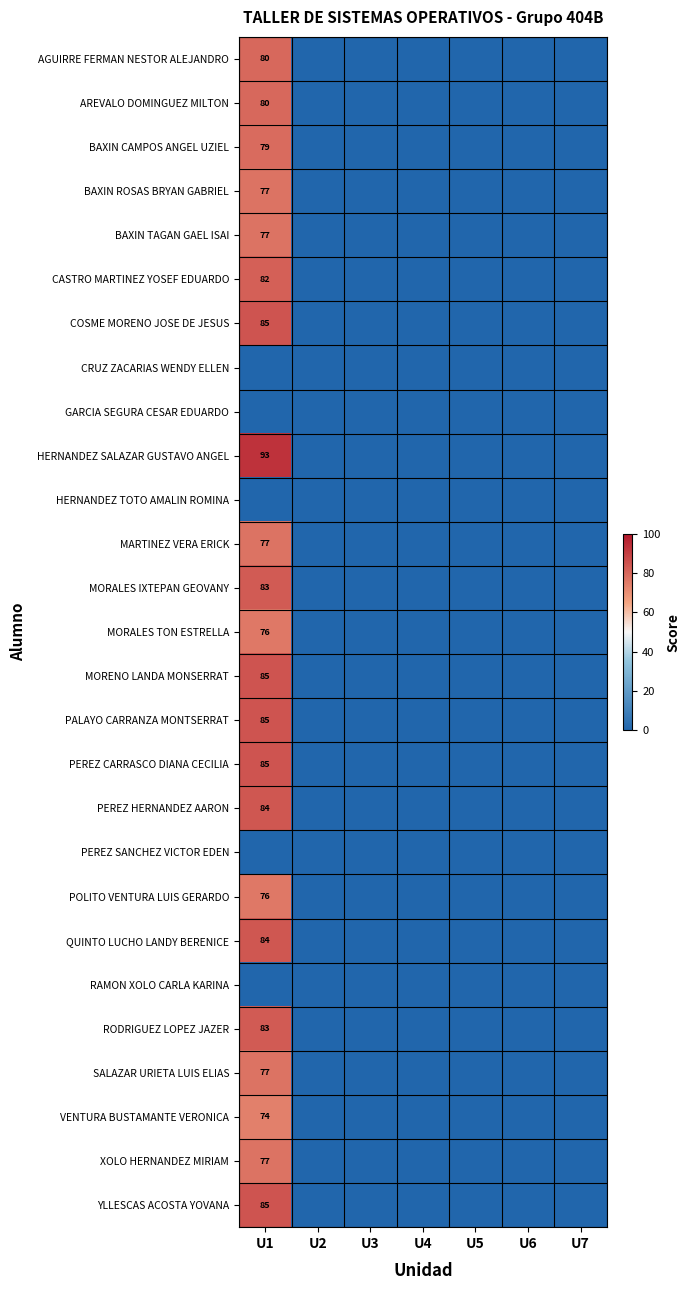

At which category is the sum across all series the highest?

U1